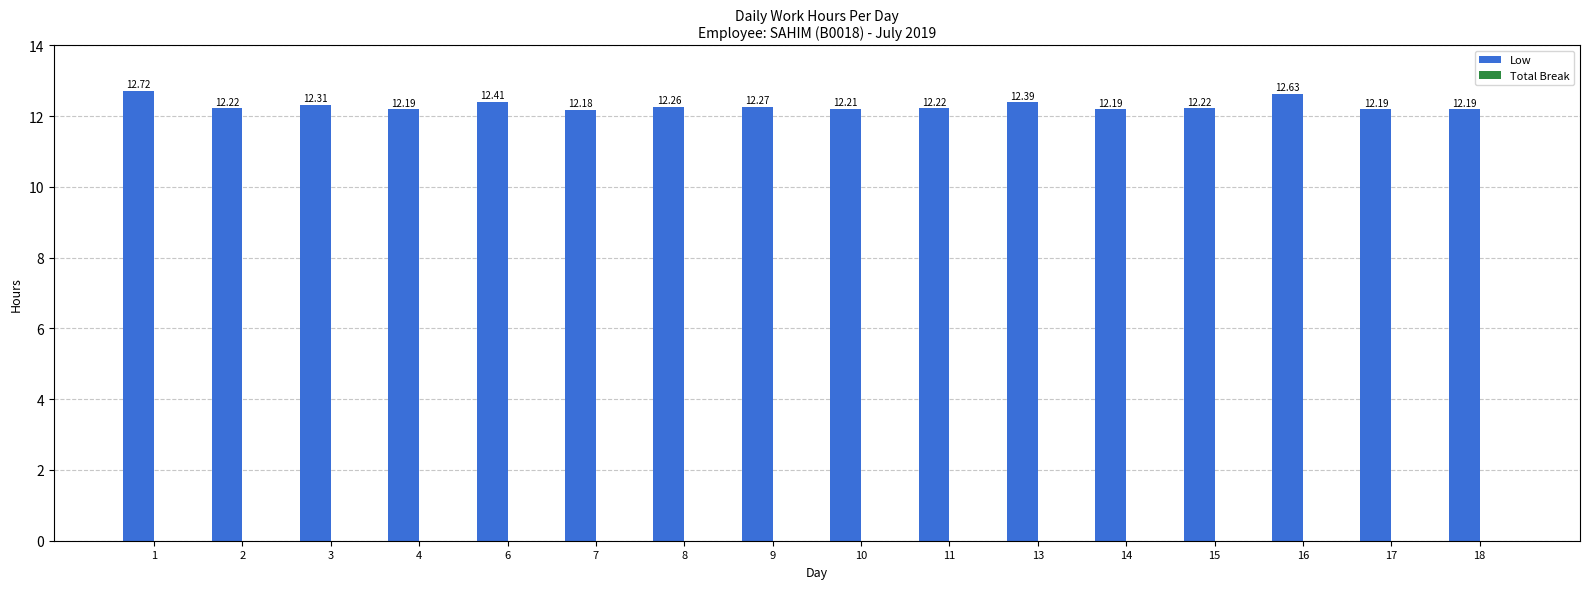

Approximately how many times larger is the value at 10 compared to 16?

1.0